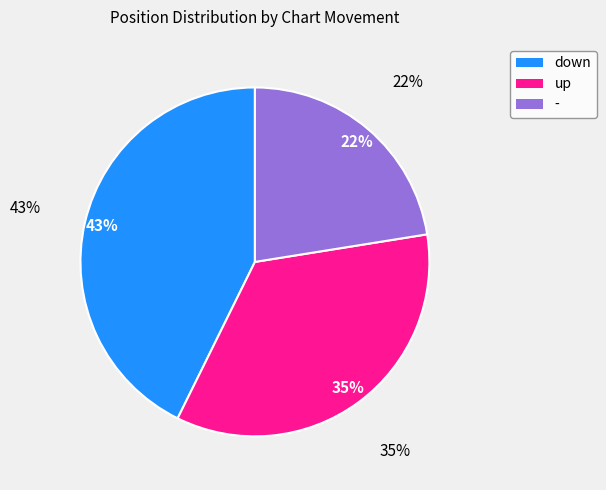

Combined, do up and - account for over 50%?

Yes